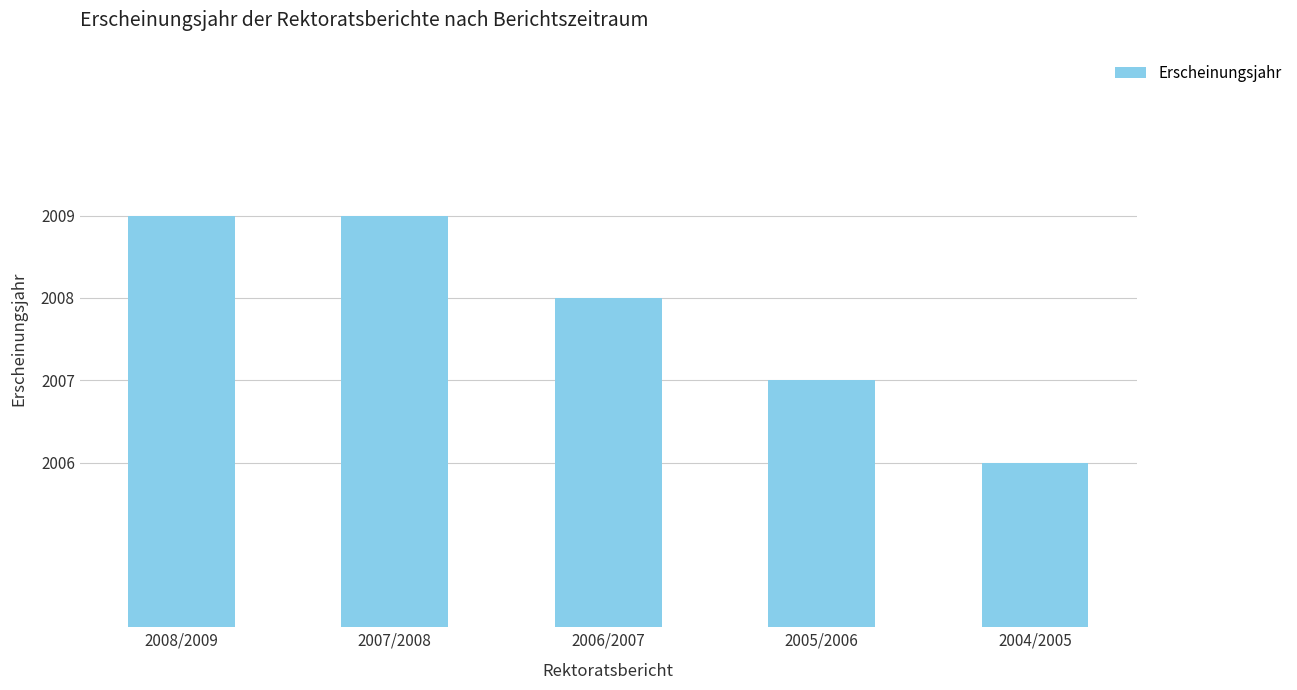

What is the maximum value shown in the chart?

2009